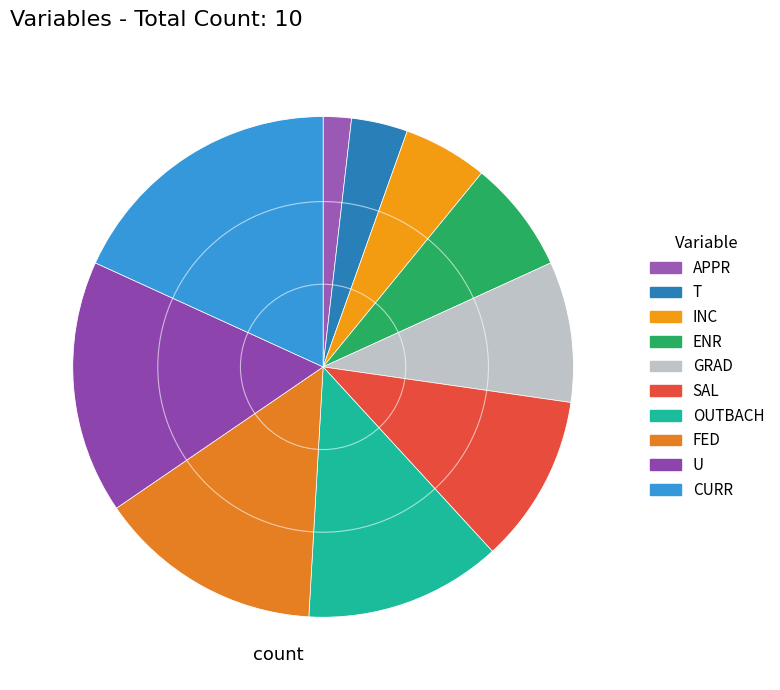

What percentage is NOT represented by U?

83.6%